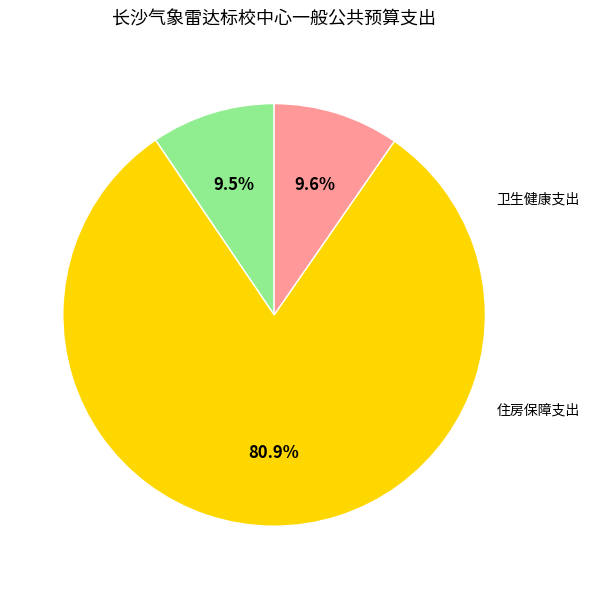

Count the number of slices in the pie.

3